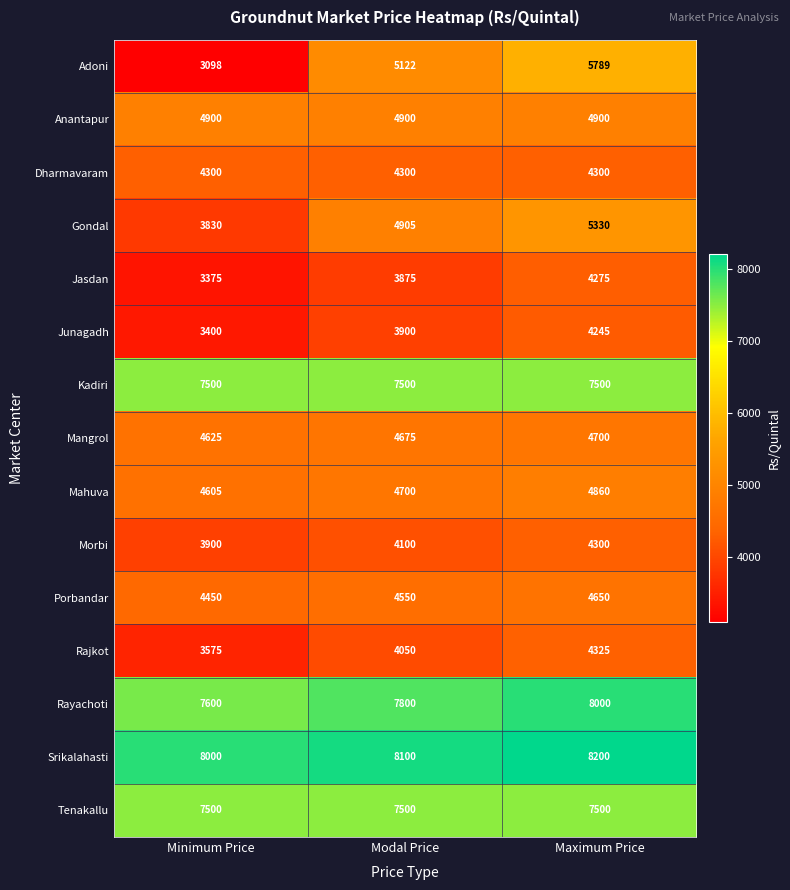

What is the difference between the maximum and minimum values in the Mahuva series?

255